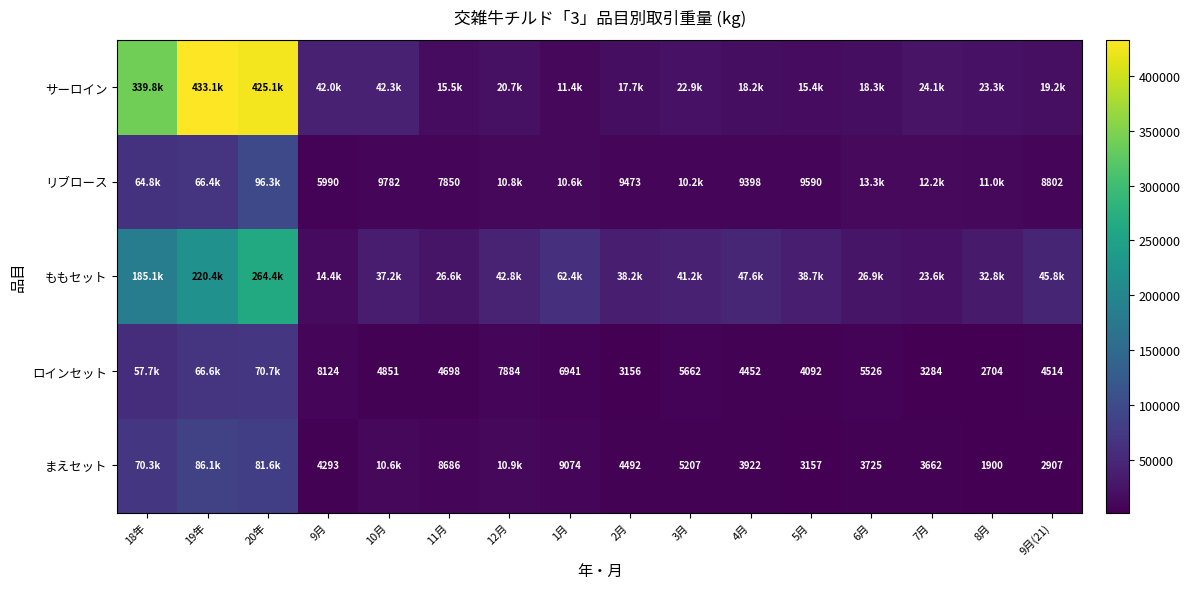

What is the total value across all series at 18年?

717707.0